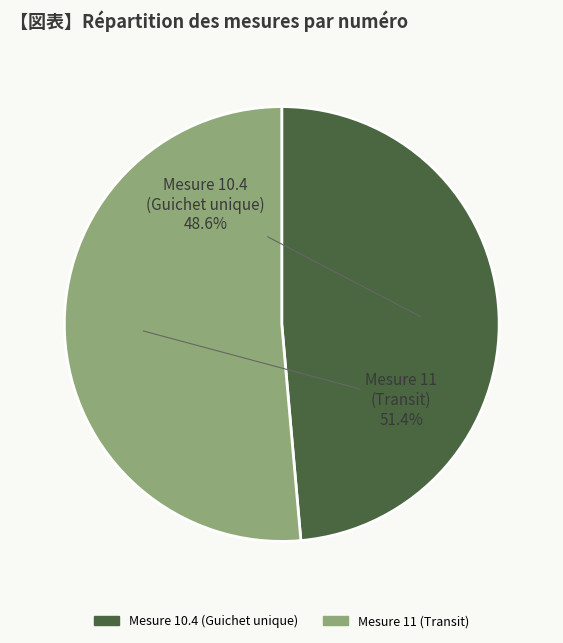

Is there any slice that represents more than half of the pie?

Yes